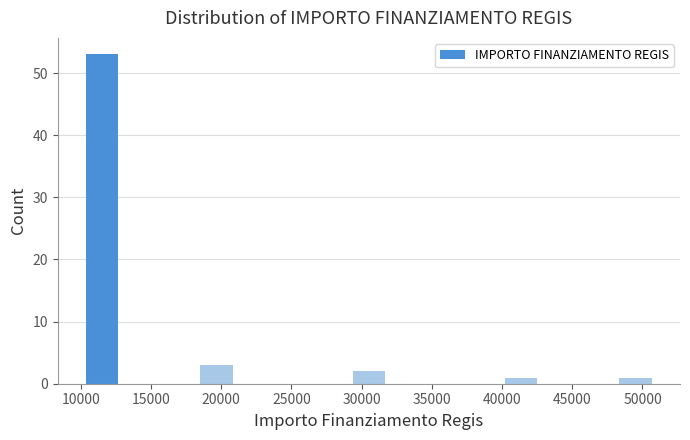

Reading left to right, transcribe this chart: for each bar, give the range it covers on the x-axis and its height. Neither the bar edges nor the heights are printed on the chart, so give them approximately, as read against the axes.

10000 to 13000: 53
13000 to 15500: 0
15500 to 18500: 0
18500 to 21000: 3
21000 to 23500: 0
23500 to 26500: 0
26500 to 29000: 0
29000 to 32000: 2
32000 to 34500: 0
34500 to 37500: 0
37500 to 40000: 0
40000 to 42500: 1
42500 to 45500: 0
45500 to 48000: 0
48000 to 51000: 1